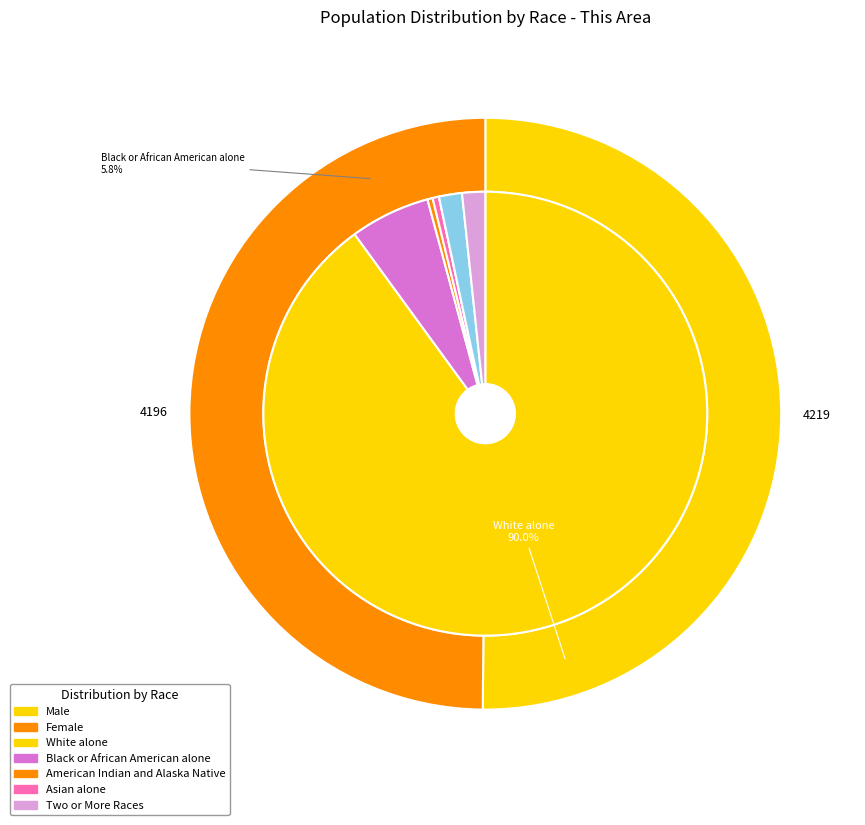

What is the total percentage of Black or African American alone and Native Hawaiian and Other Pacific?

5.8%